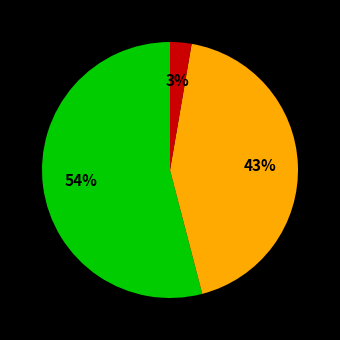

To the nearest percent, what is the average slice percentage?

33%